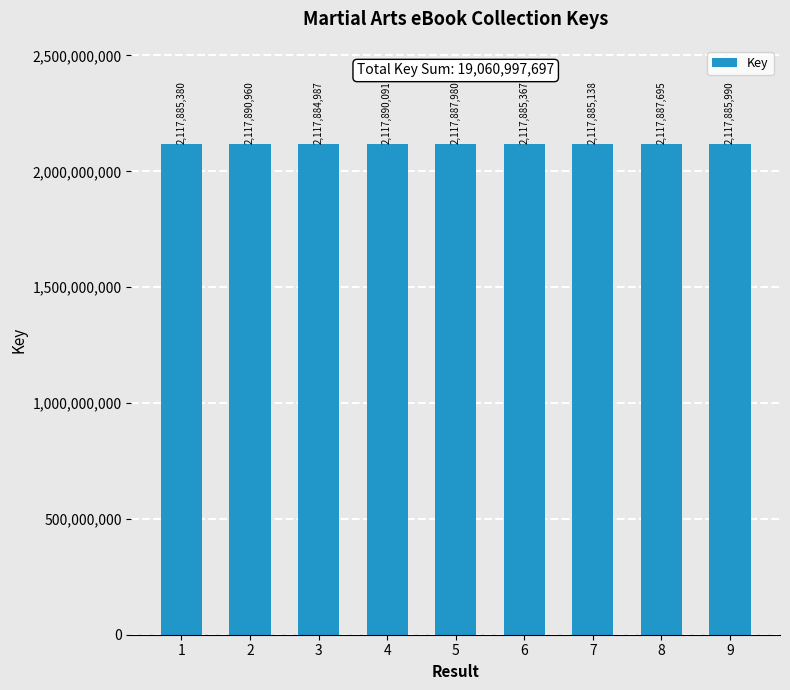

What is the minimum value shown in the chart?

2117884987